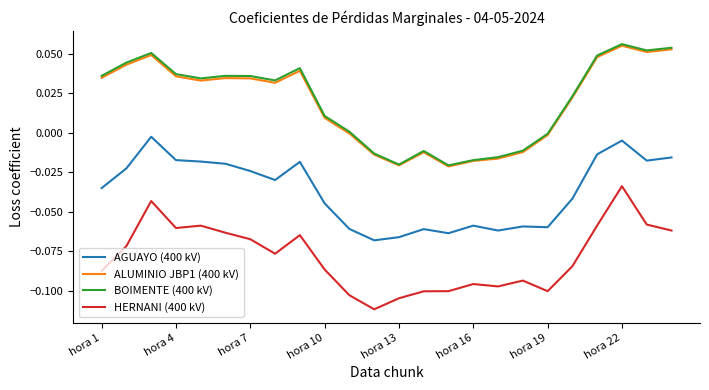

Does the chart display data point markers on the line(s)?

No